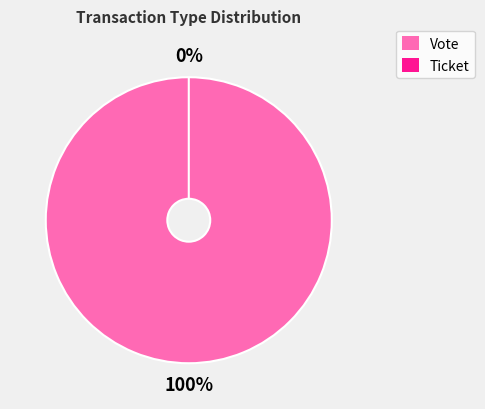

Does Ticket account for over 50% of the chart?

No